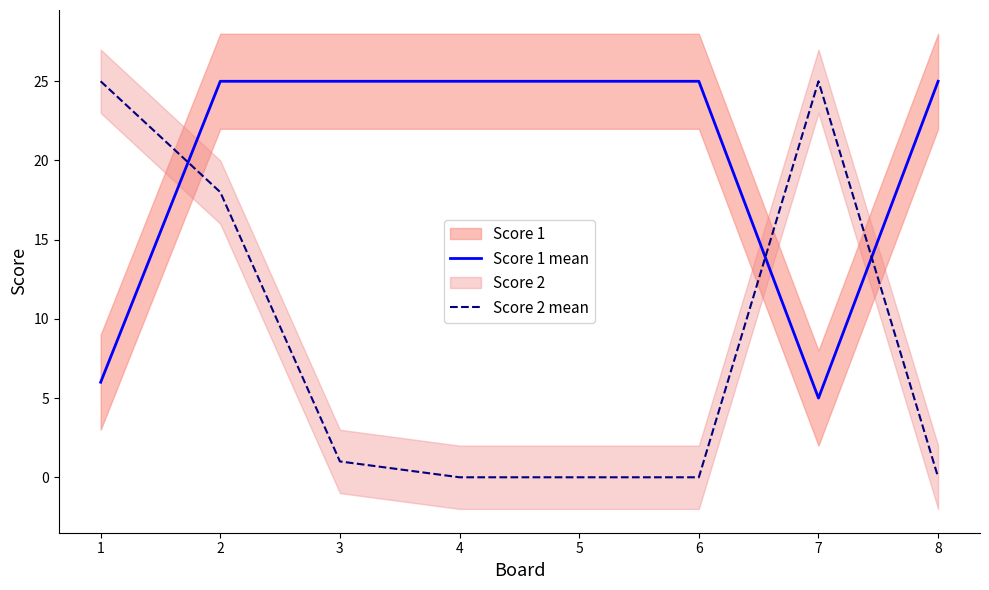

Rank the series by their maximum value, from lowest to highest.

Score 1 mean, Score 2 mean